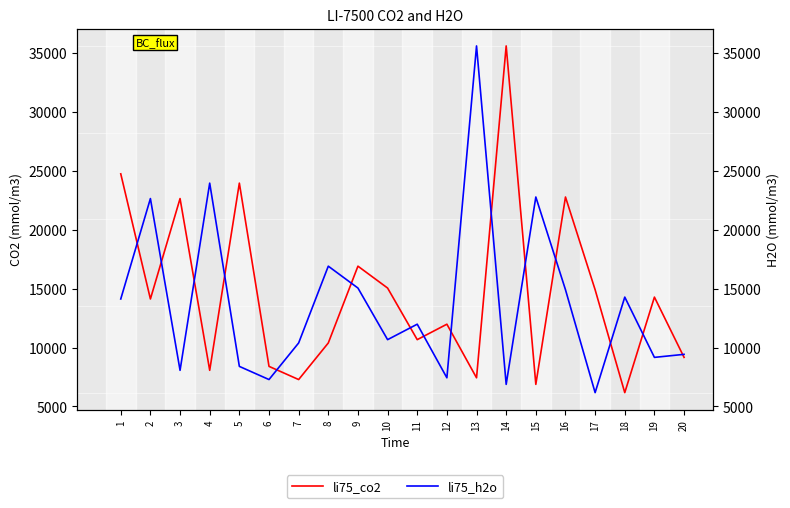

What is the difference between the maximum and minimum values in the li75_co2 series?

29429.9